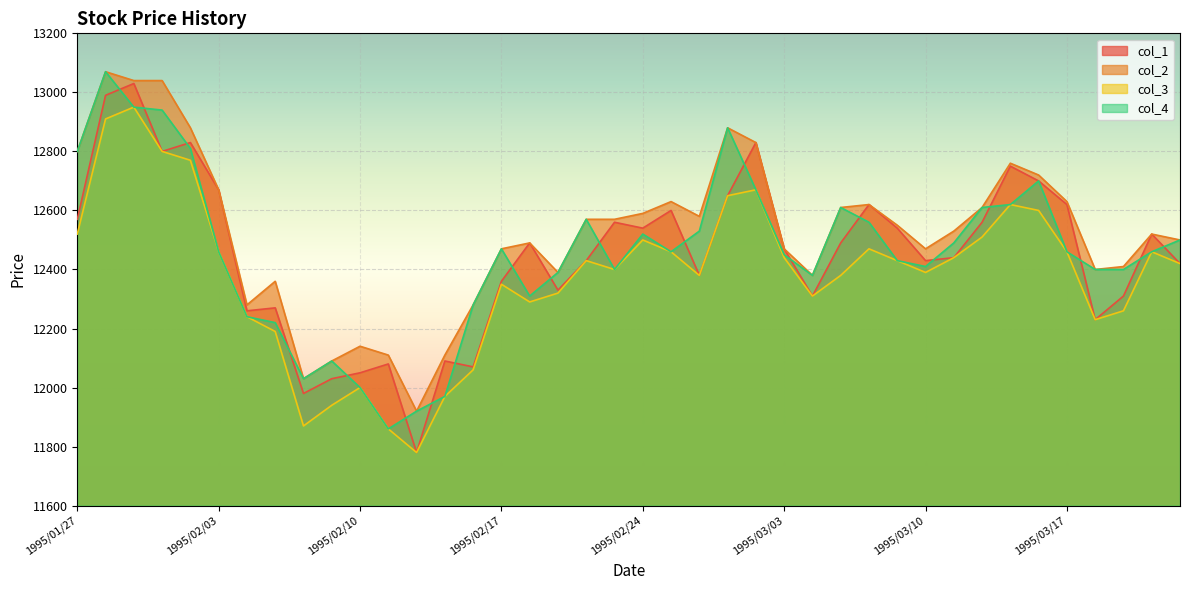

Reading left to right, what are all the values shown in this chart?

col_3: 12520	12910	12950	12800	12770	12460	12240	12190	11870	11940	12000	11860	11780	11970	12060	12350	12290	12320	12430	12400	12500	12460	12380	12650	12670	12440	12310	12380	12470	12430	12390	12440	12510	12620	12600	12460	12230	12260	12460	12420
col_4: 12800	13070	12950	12940	12810	12460	12240	12220	12030	12090	12000	11860	11920	11970	12280	12470	12310	12390	12570	12400	12520	12460	12530	12880	12670	12450	12380	12610	12560	12430	12410	12490	12610	12620	12700	12460	12400	12400	12460	12500
col_2: 12800	13070	13040	13040	12880	12670	12280	12360	12030	12090	12140	12110	11920	12110	12280	12470	12490	12390	12570	12570	12590	12630	12580	12880	12830	12470	12380	12610	12620	12550	12470	12530	12610	12760	12720	12630	12400	12410	12520	12500
col_1: 12570	12990	13030	12800	12830	12670	12260	12270	11980	12030	12050	12080	11780	12090	12070	12360	12490	12330	12430	12560	12540	12600	12380	12650	12830	12470	12310	12490	12620	12540	12430	12440	12560	12750	12700	12620	12230	12310	12520	12420